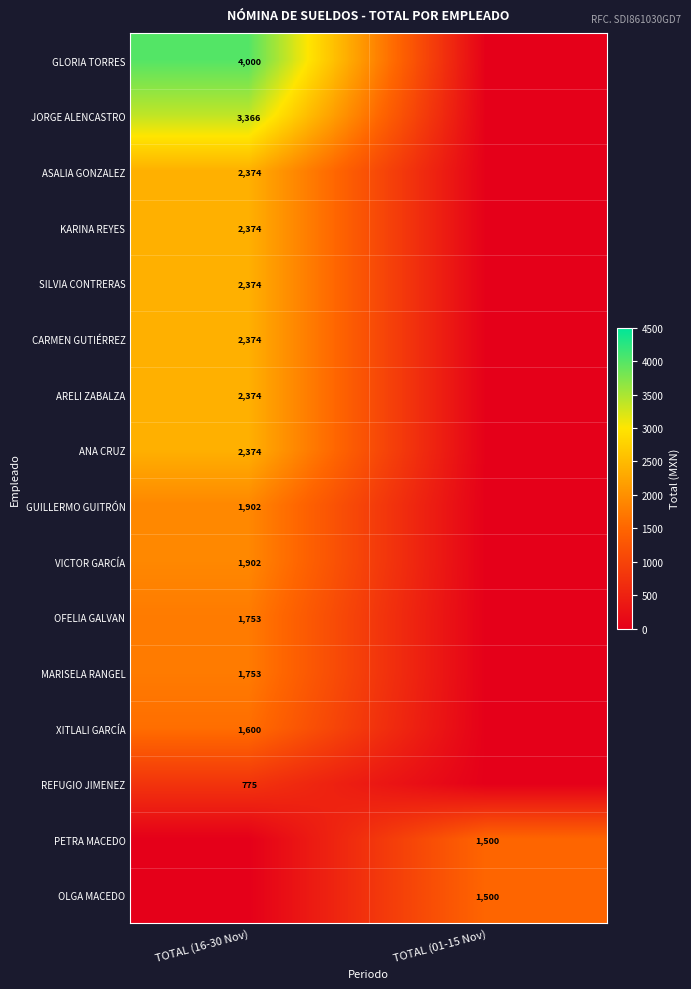

The GUILLERMO GUITRÓN series shows 1902 at TOTAL (16-30 Nov). True or false?

True